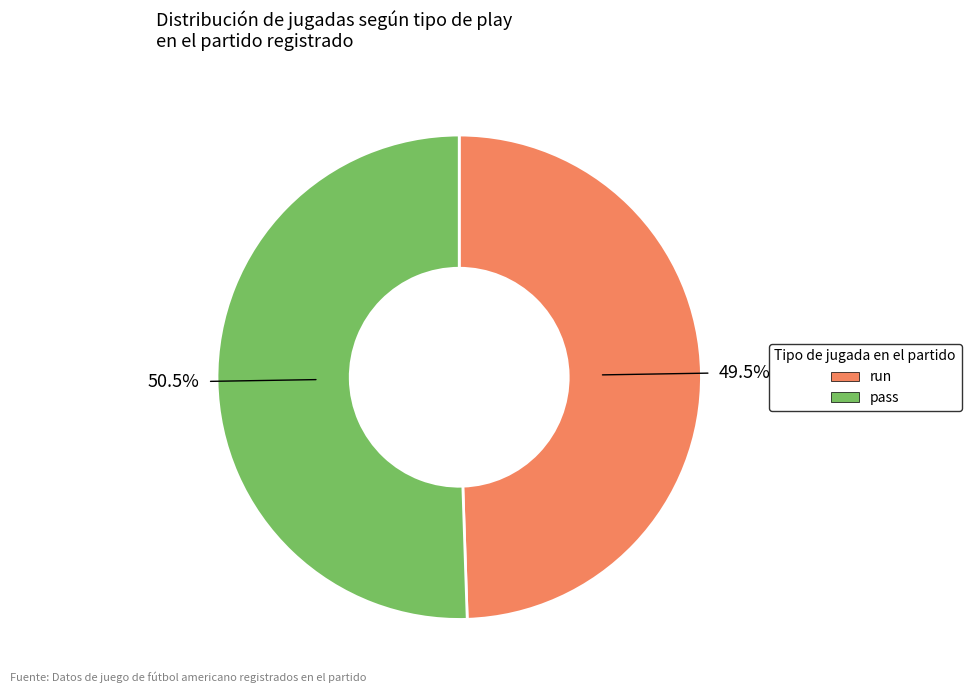

Does any single category account for the majority?

Yes